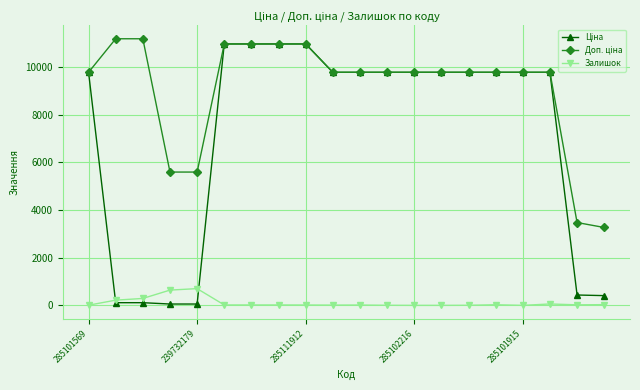

What is the highest value of the Залишок series?

702.0